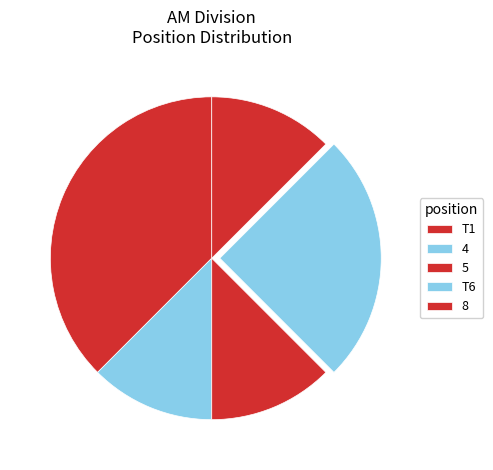

How many slices are in this pie chart?

5